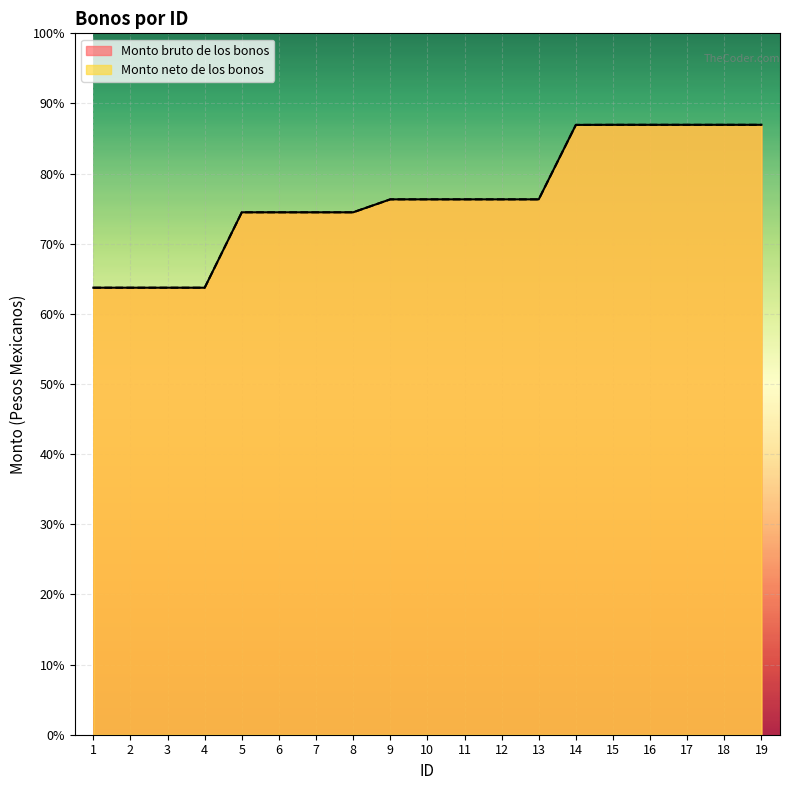

Reading right to left, what are all the values shown in this chart?

Monto bruto de los bonos: 2726.0	2726.0	2726.0	2726.0	2726.0	2725.6	2392.8	2392.8	2392.8	2392.8	2392.8	2335.0	2335.0	2335.0	2335.0	1997.9	1997.9	1997.9	1997.9
Monto neto de los bonos: 2726.0	2726.0	2726.0	2726.0	2726.0	2725.6	2392.8	2392.8	2392.8	2392.8	2392.8	2335.0	2335.0	2335.0	2335.0	1997.9	1997.9	1997.9	1997.9